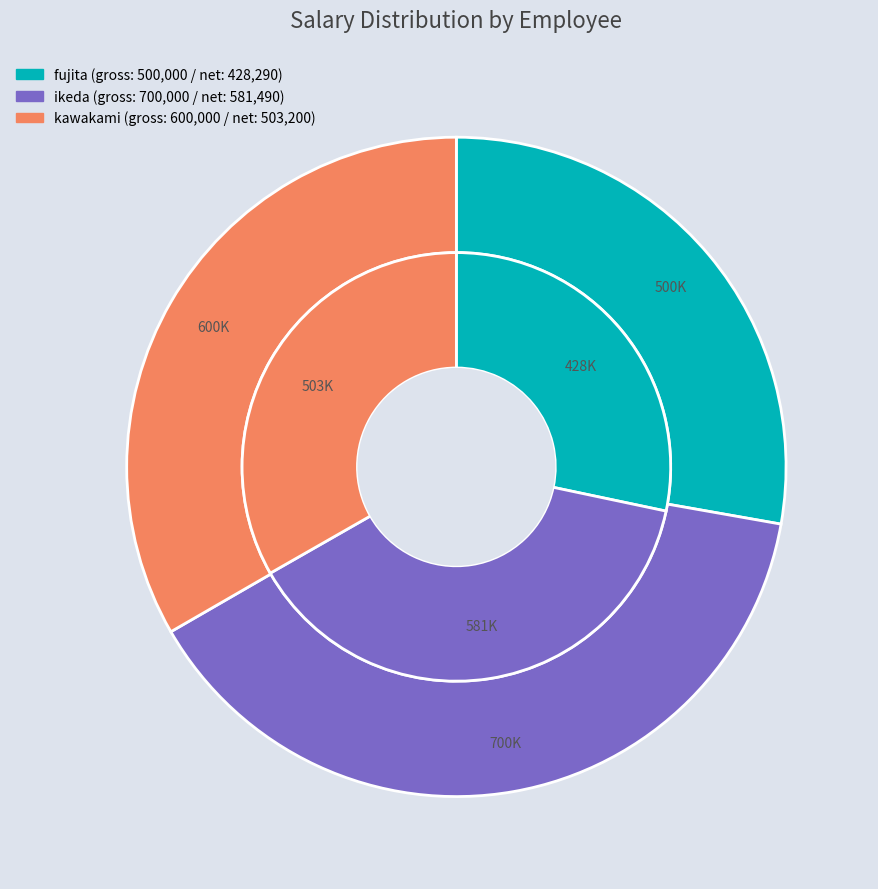

How much of the chart is everything except kawakami@global.co.jp?

66.7%